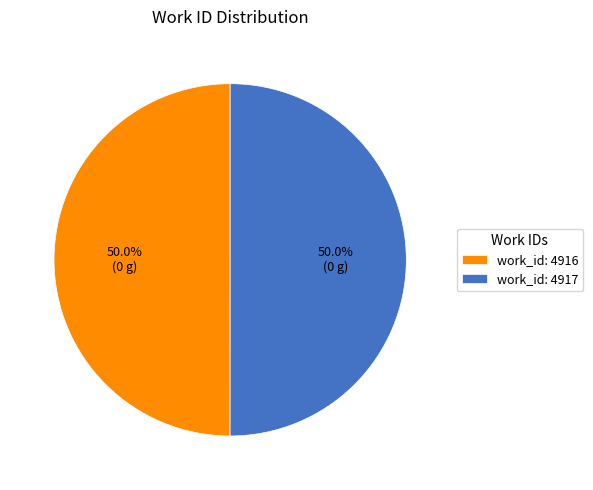

What percentage do work_id: 4916 and work_id: 4917 together represent?

100.0%